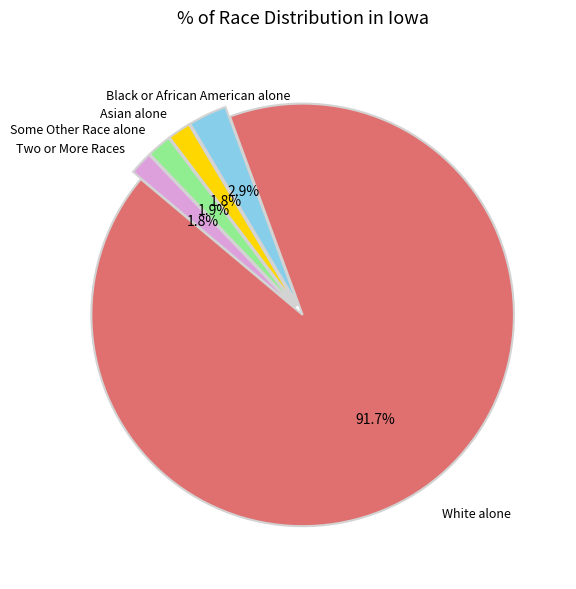

Is there any slice that represents more than half of the pie?

Yes